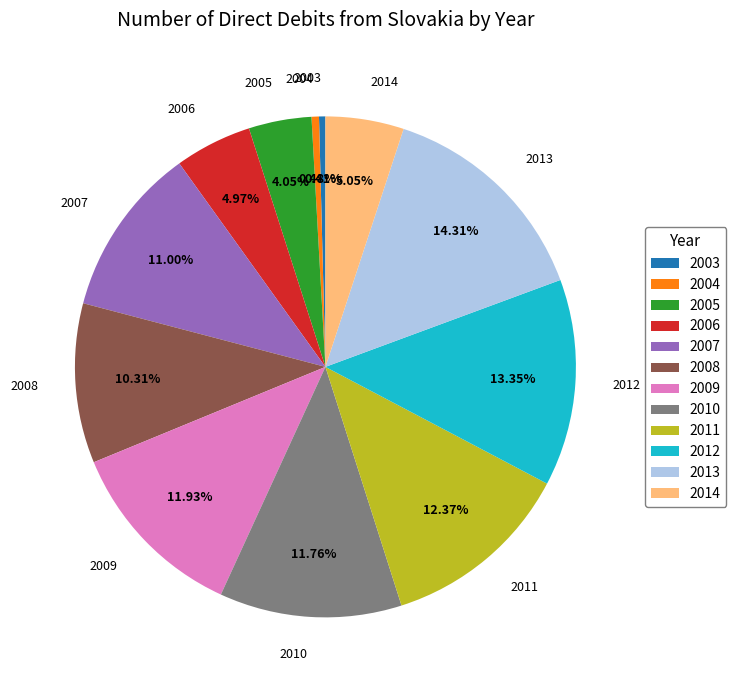

To the nearest percent, what is the difference between the 2010 and 2007 slice percentages?

1%